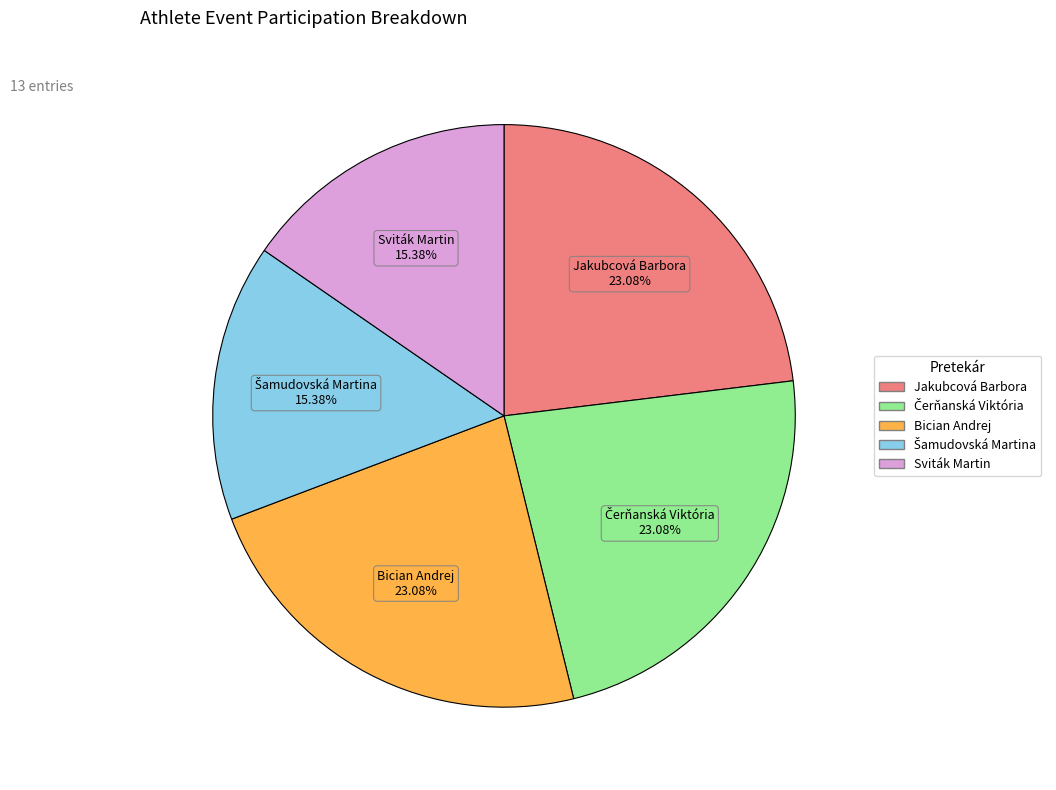

Approximately how many times larger is the value at Jakubcová Barbora compared to Sviták Martin?

1.5